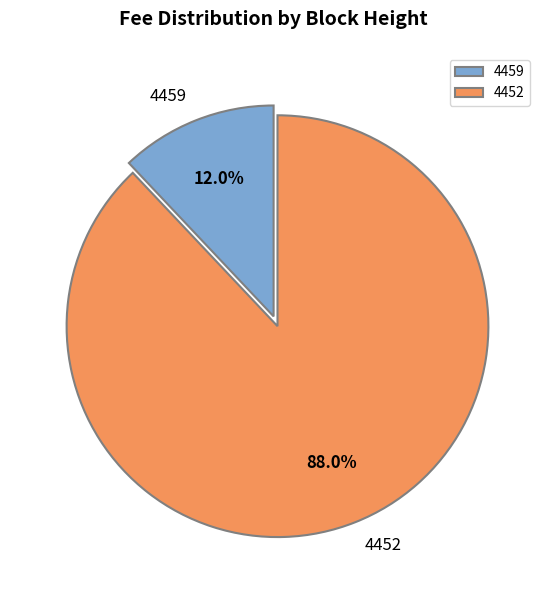

Count the number of slices in the pie.

2